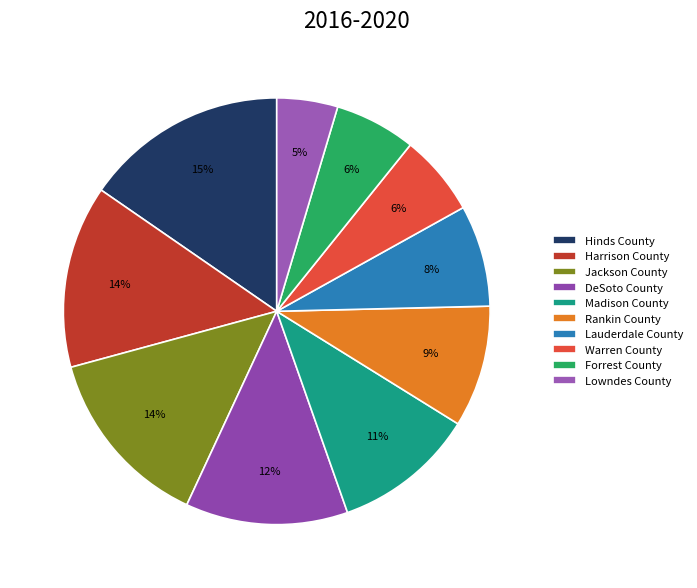

Is it true that Rankin County is 2% of the pie?

False